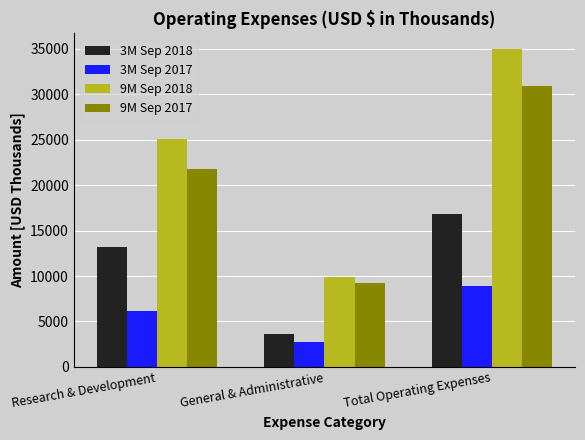

Are the bars grouped side by side (vs. stacked)?

Yes